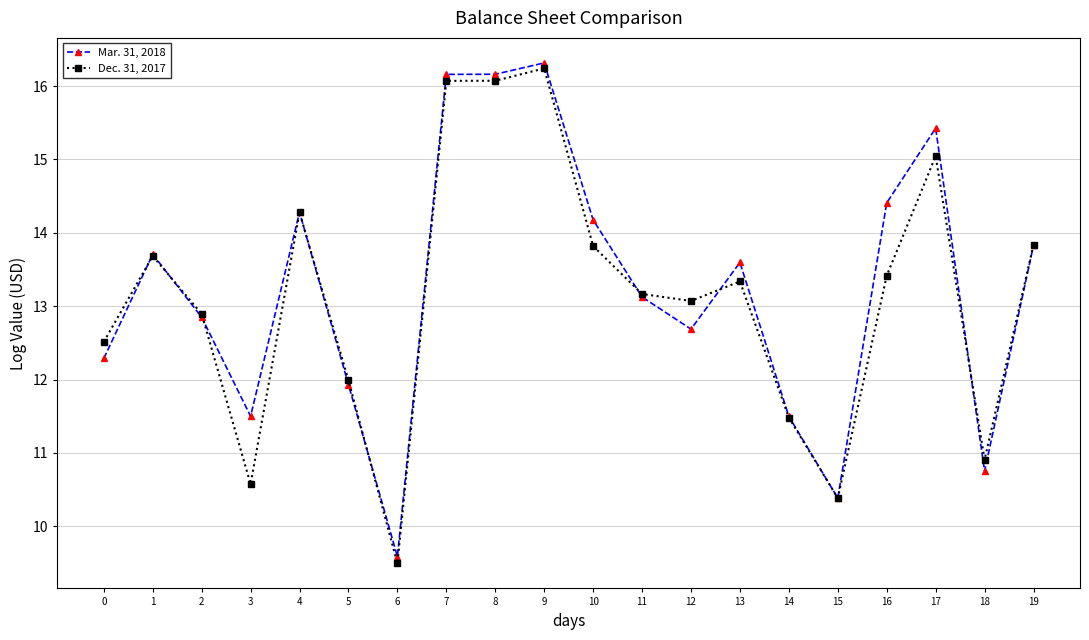

What is the maximum value shown in the chart?

16.3